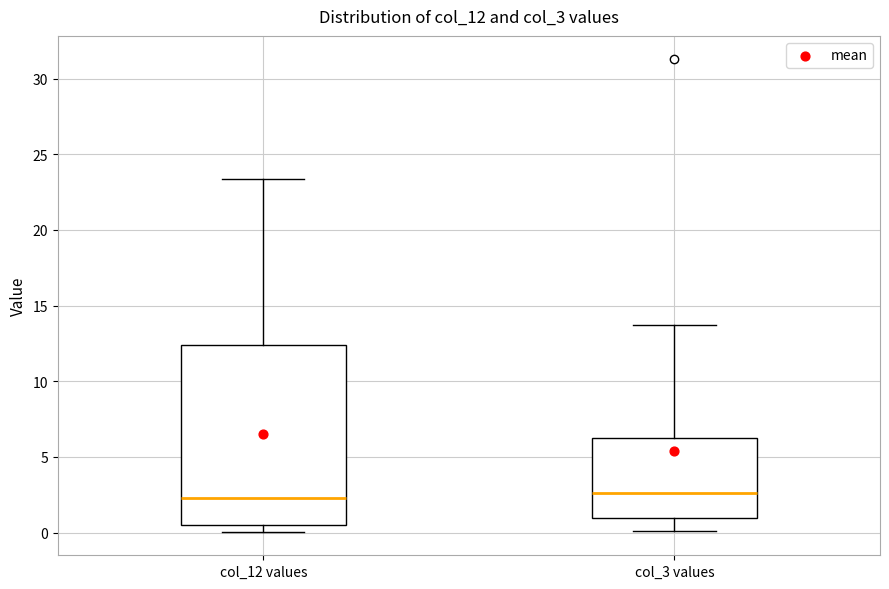

Reading left to right, transcribe this box plot: for each box, give where its median line is, the range the box spans, and where its two whiskers end, as read against the y-axis. The values are not printed on the chart, so give them approximately, as read against the axis.

col_12 values: median 2.5, box 0.5 to 12.5, whiskers 0.0 to 23.5
col_3 values: median 2.5, box 1.0 to 6.5, whiskers 0.0 to 13.5